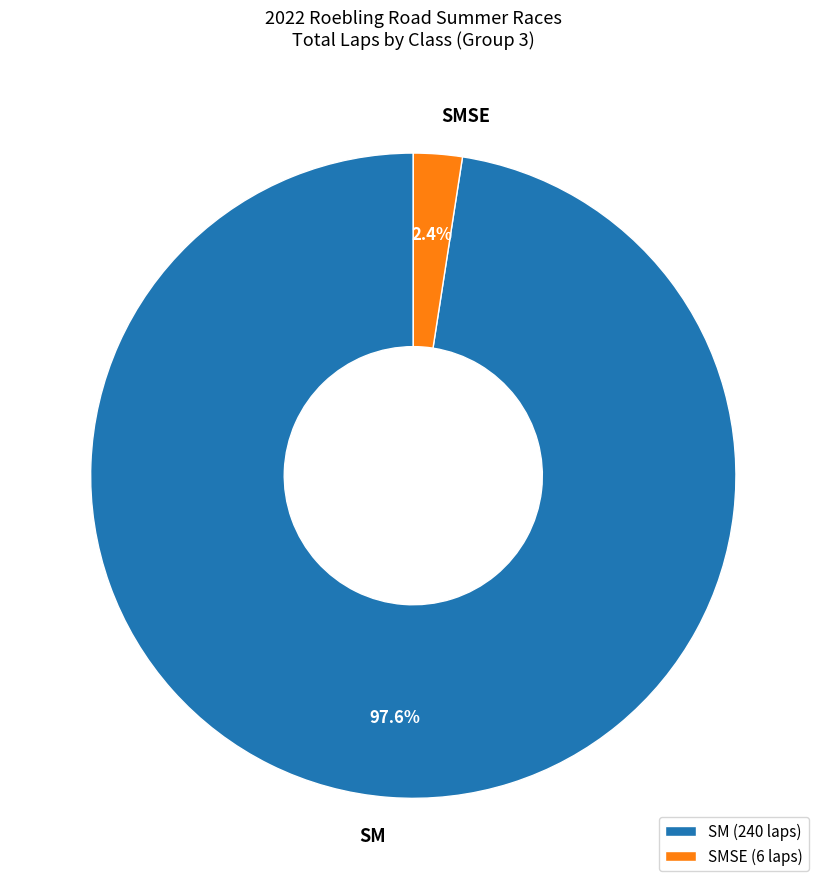

Which category accounts for the majority?

SM